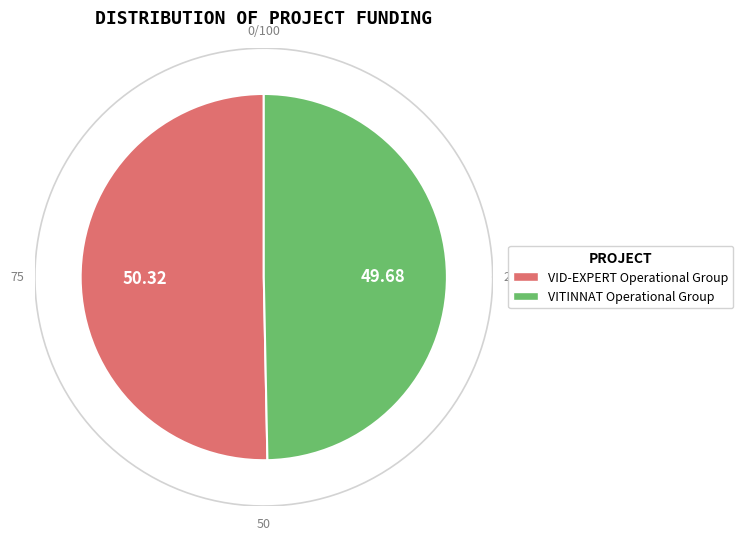

How much of the chart is everything except VITINNAT Operational Group?

50.3%